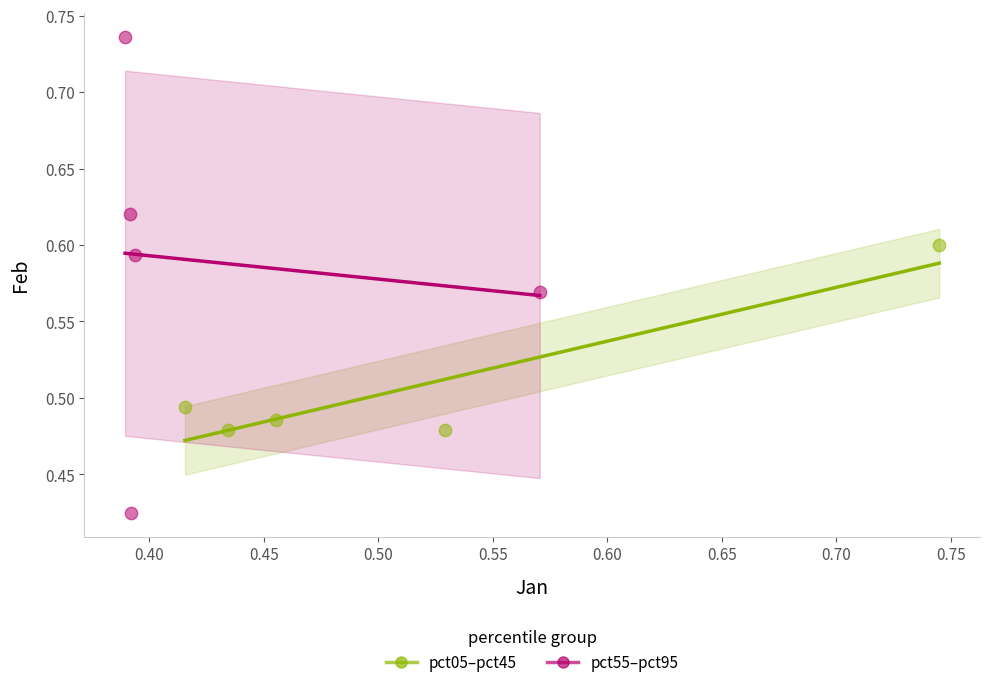

Which series has the widest spread of Y values?

pct55–pct95